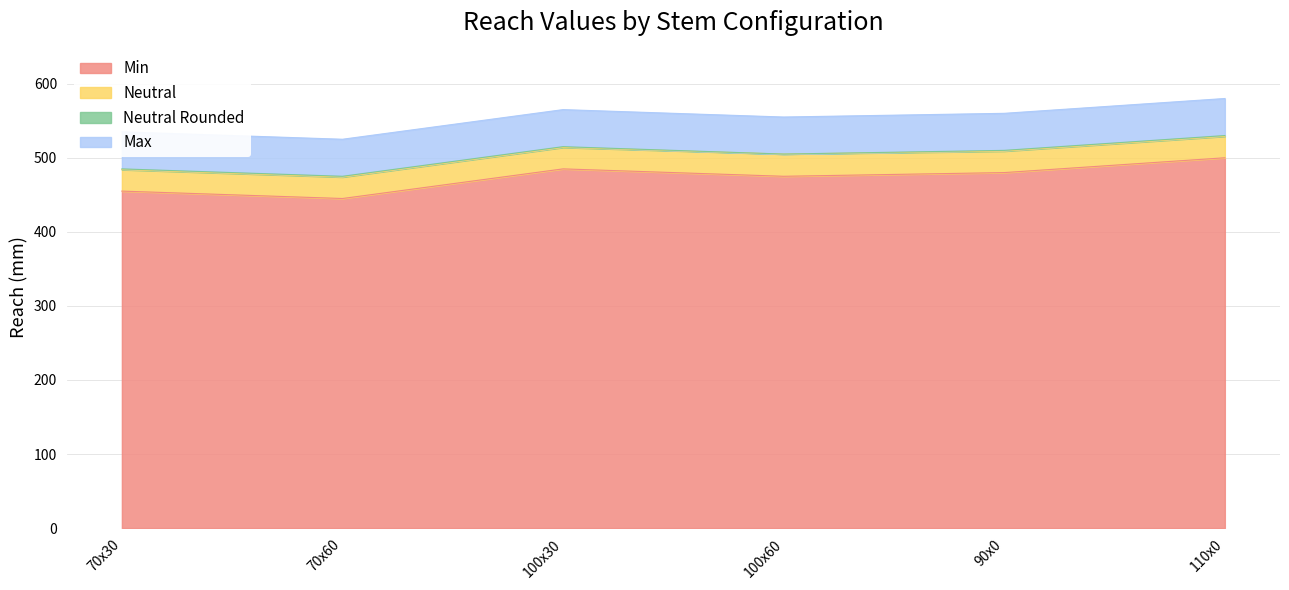

Does the chart have visible grid lines?

Yes